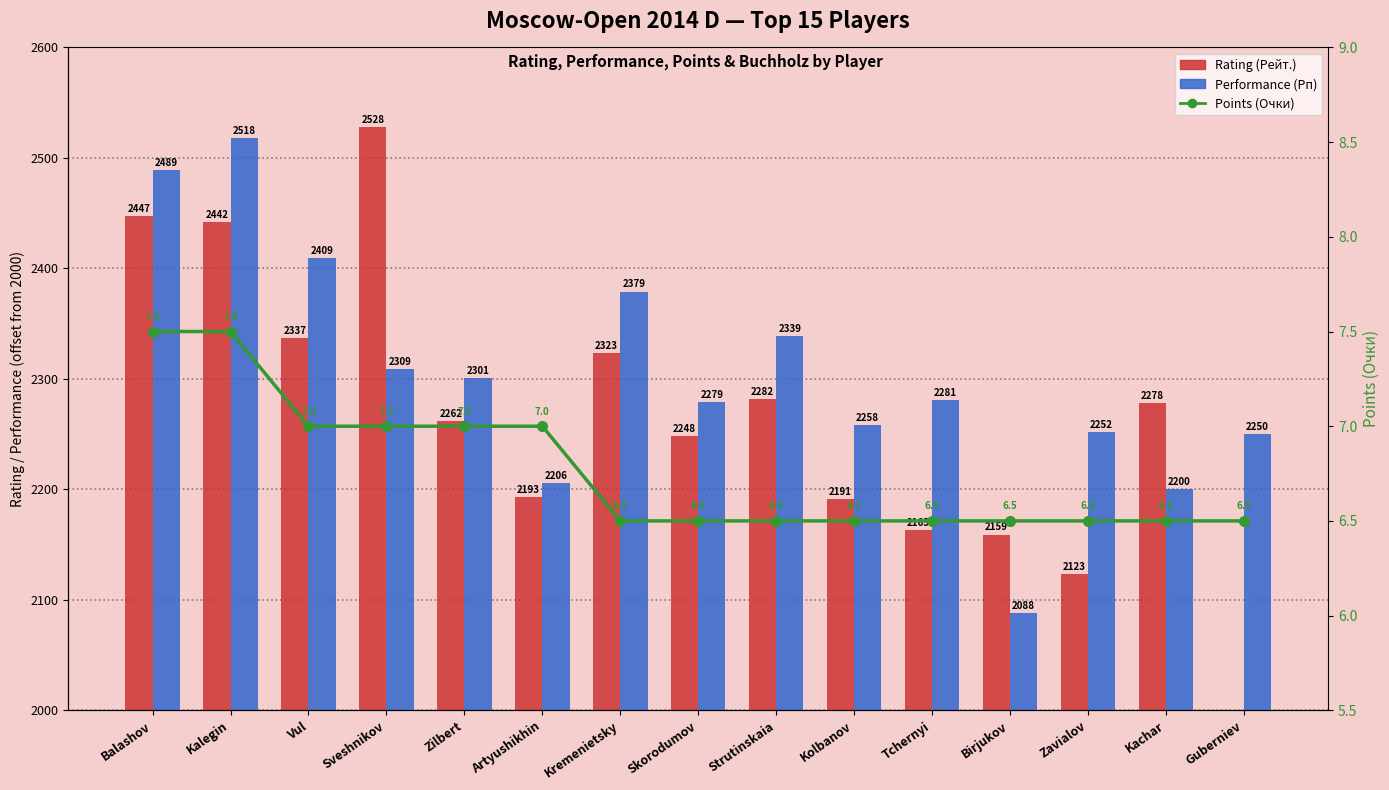

Reading right to left, transcribe all the data shown in this chart.

Rating (Рейт.): 0.0	278.0	123.0	159.0	163.0	191.0	282.0	248.0	323.0	193.0	262.0	528.0	337.0	442.0	447.0
Performance (Рп): 250.0	200.0	252.0	88.0	281.0	258.0	339.0	279.0	379.0	206.0	301.0	309.0	409.0	518.0	489.0
Points (Очки): 6.5	6.5	6.5	6.5	6.5	6.5	6.5	6.5	6.5	7.0	7.0	7.0	7.0	7.5	7.5